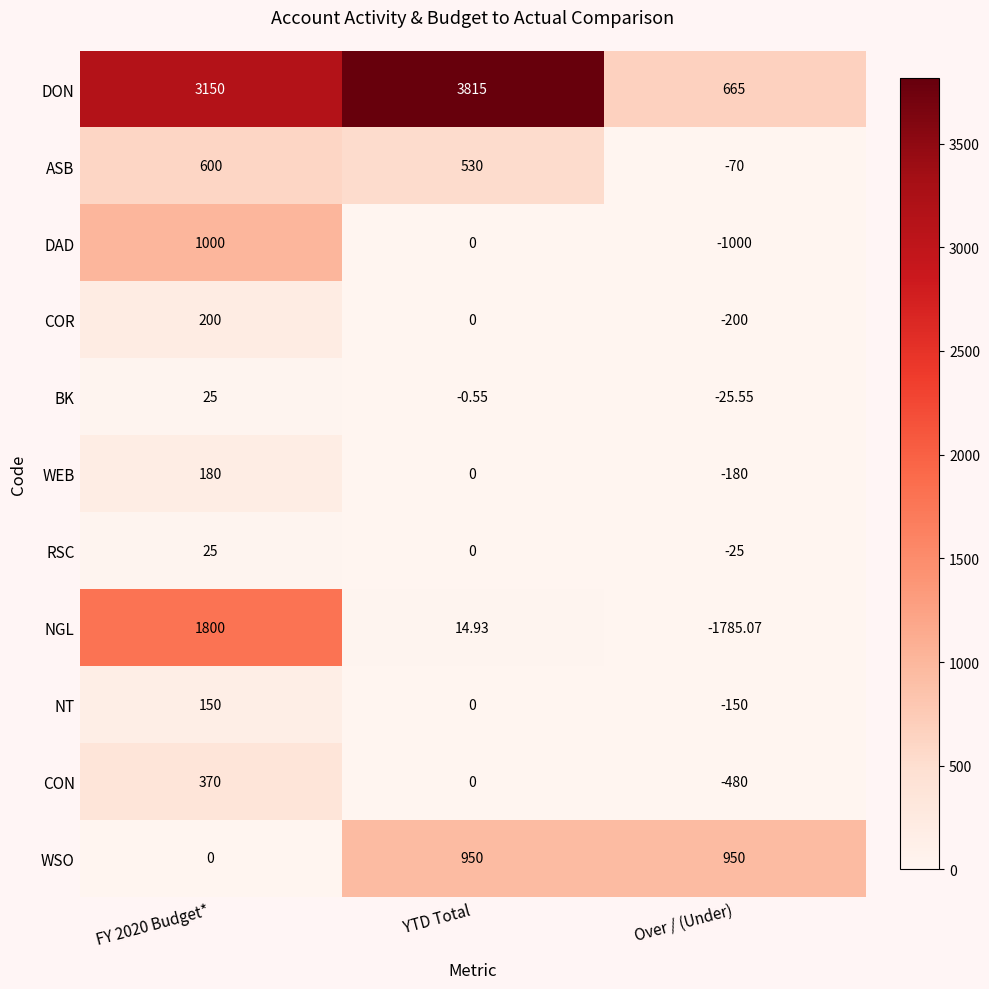

Between YTD Total and Over / (Under), which series saw the biggest shift?

DON